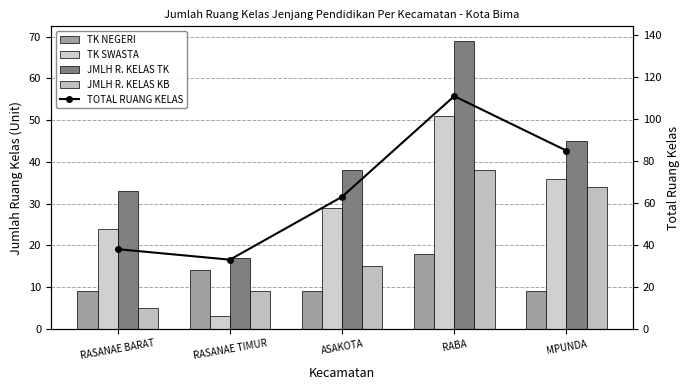

What is the average value of the TOTAL RUANG KELAS series?

66